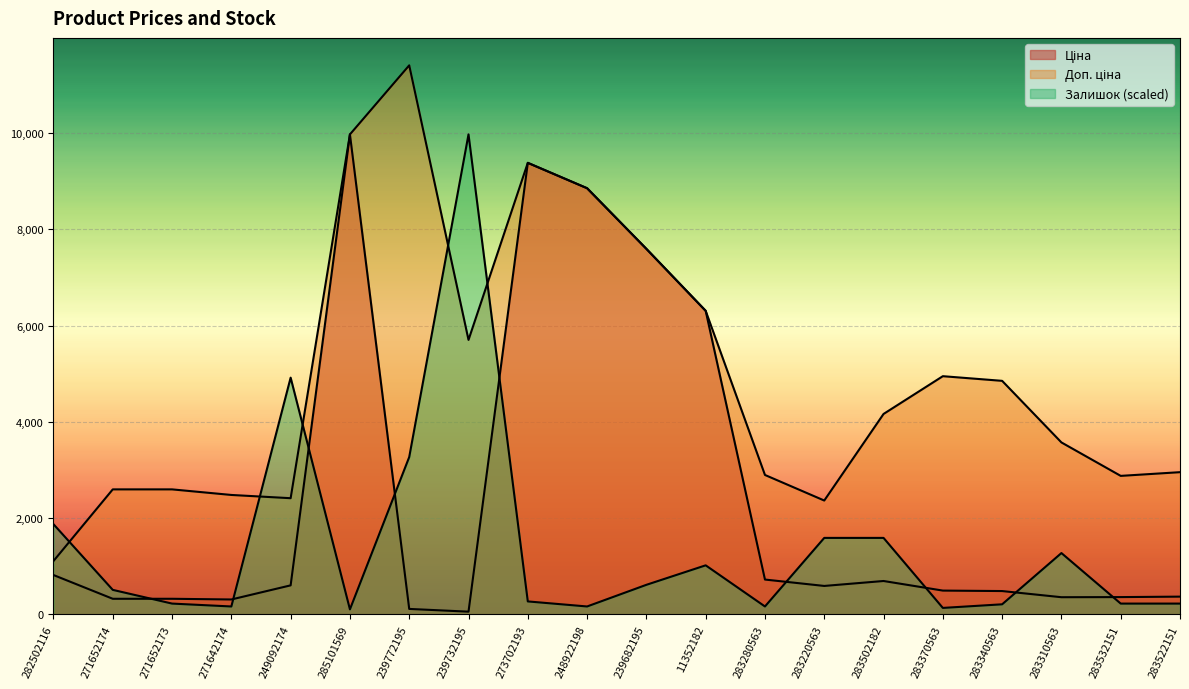

What is the maximum value shown in the chart?

11410.0